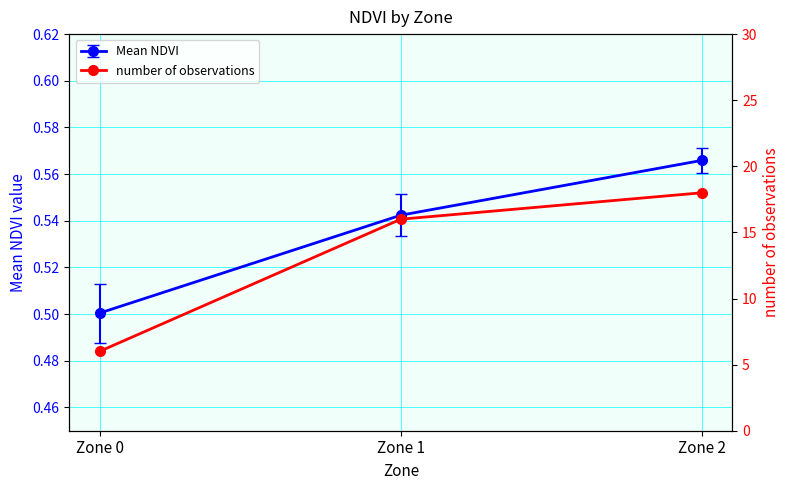

List the labels in order of value, largest first.

Zone 2, Zone 1, Zone 0